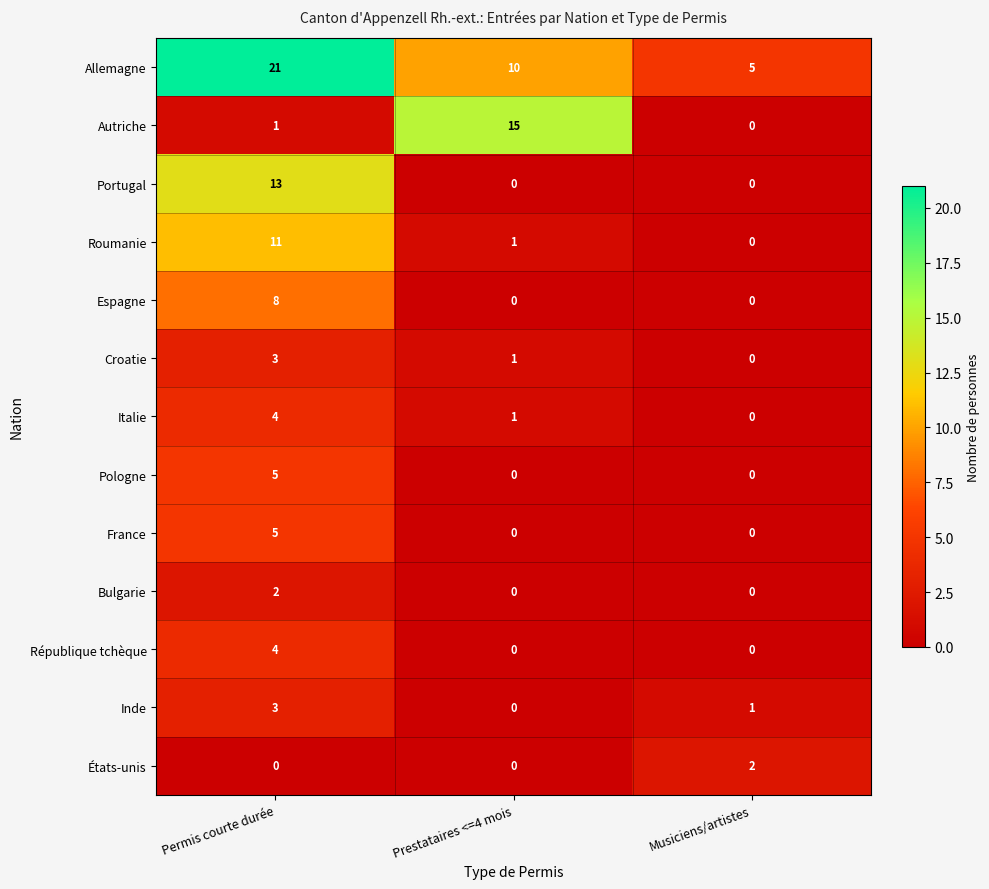

What is the total value across all series at Musiciens/artistes?

8